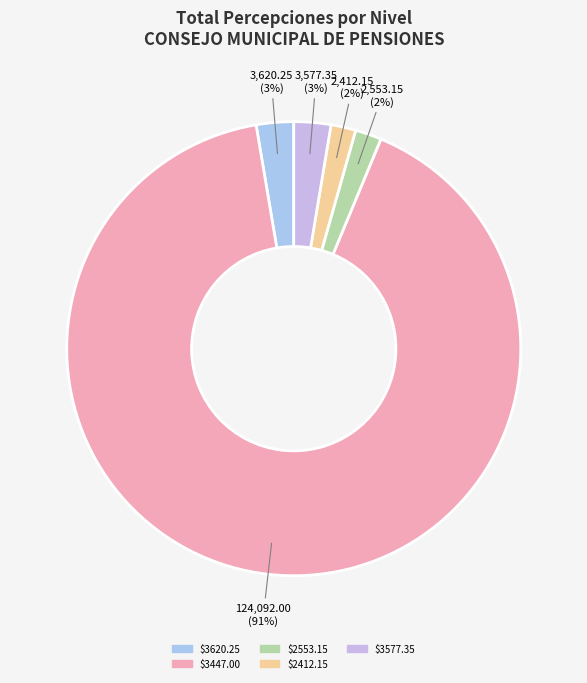

Count the number of slices in the pie.

5